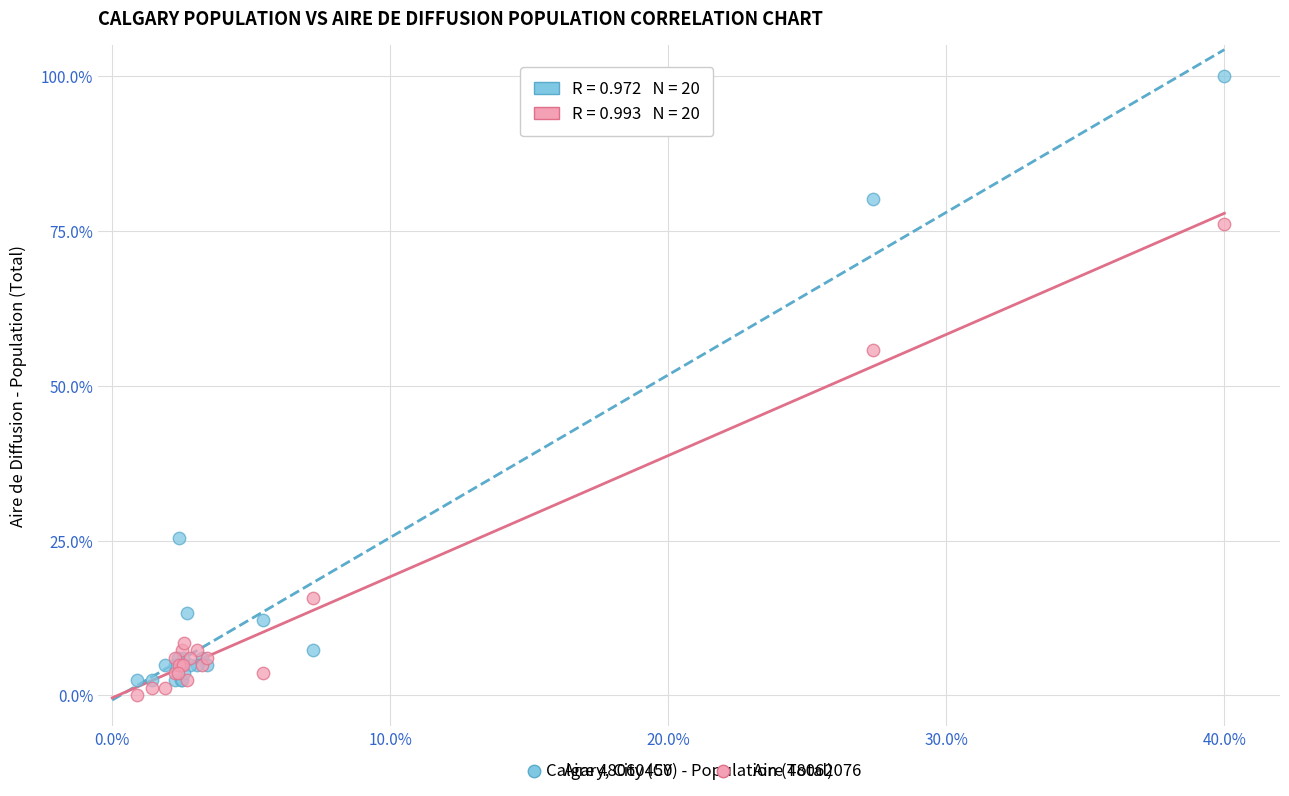

Which series reaches the maximum Y coordinate?

Aire 48060450